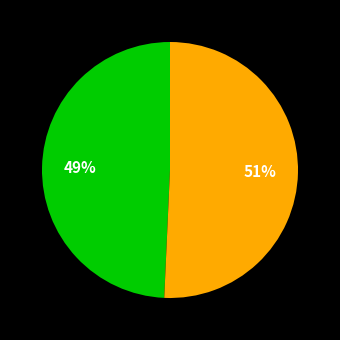

Is there a majority slice in this chart?

Yes